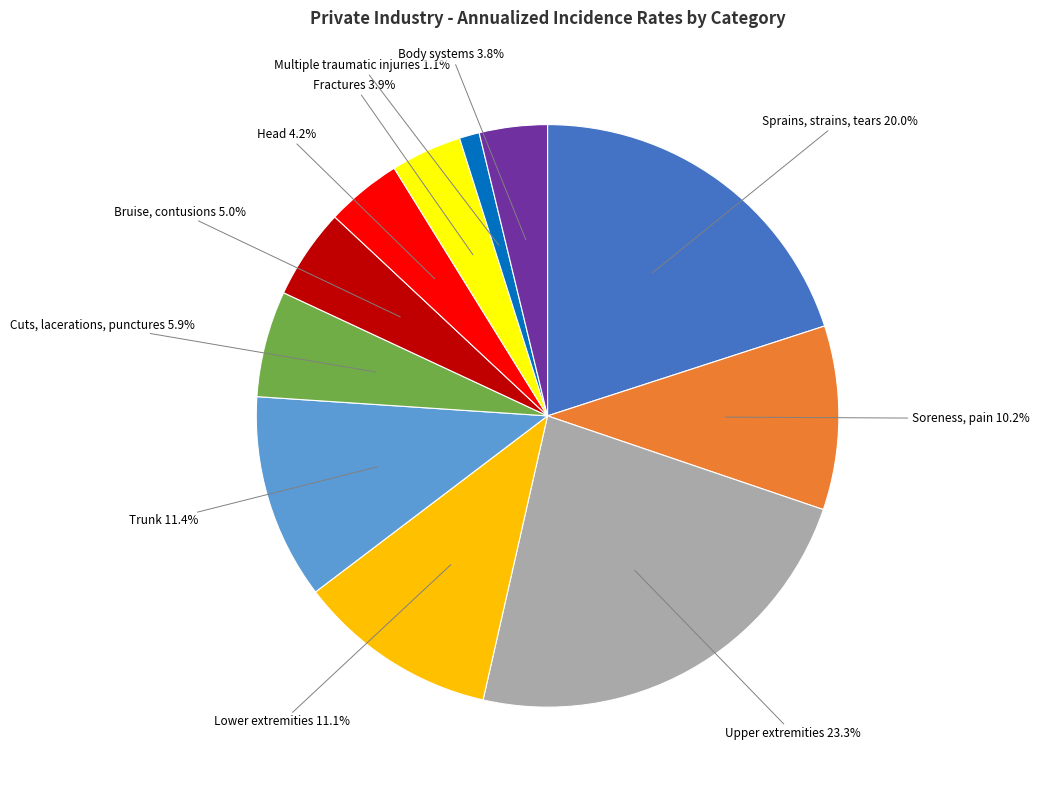

Rank the categories by value from lowest to highest.

Multiple traumatic injuries, Body systems, Fractures, Head, Bruise, contusions, Cuts, lacerations, punctures, Soreness, pain, Lower extremities, Trunk, Sprains, strains, tears, Upper extremities